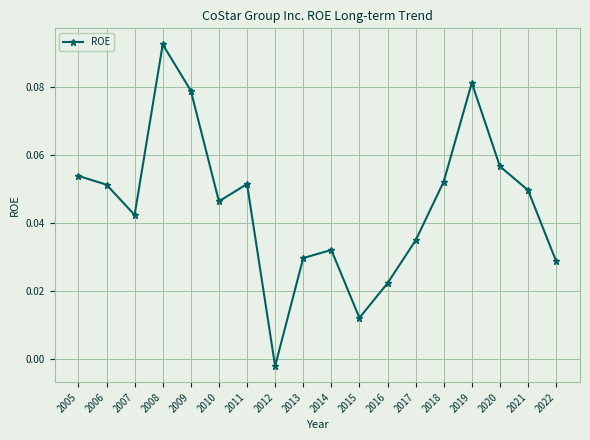

What is the sum of all values?

0.8